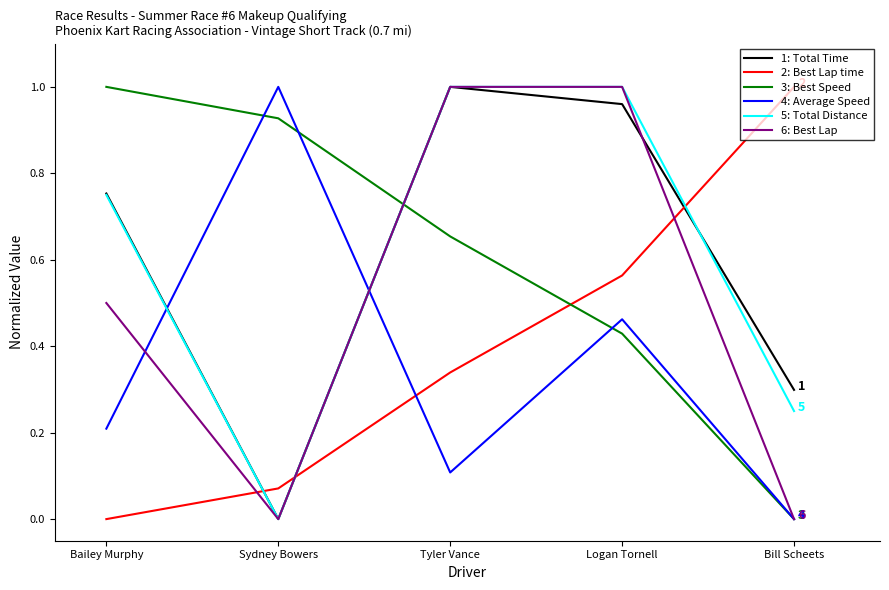

What position from the right is Logan Tornell?

2